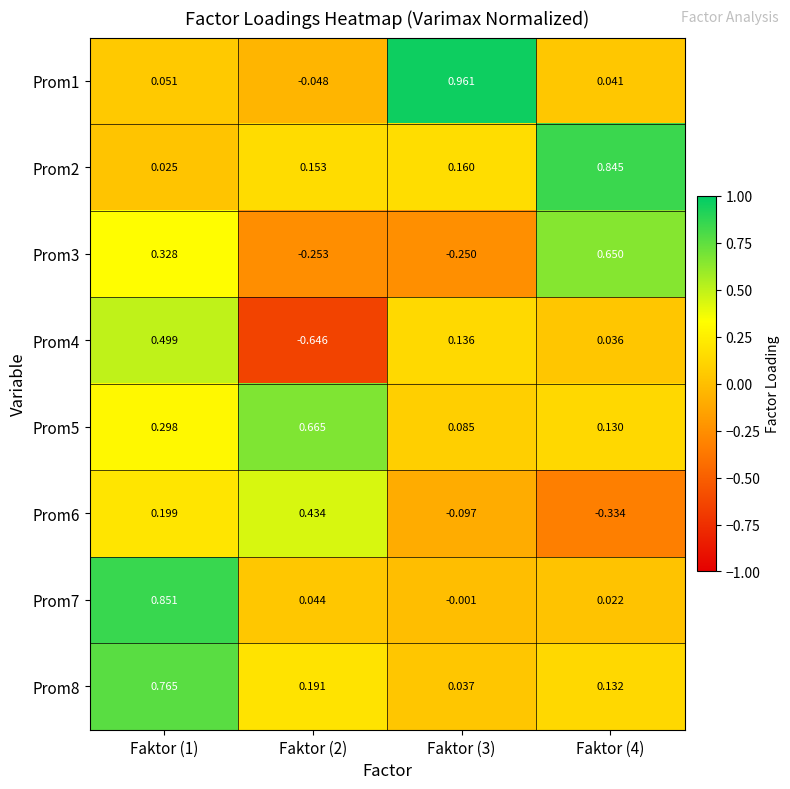

How many distinct data groups are displayed?

8